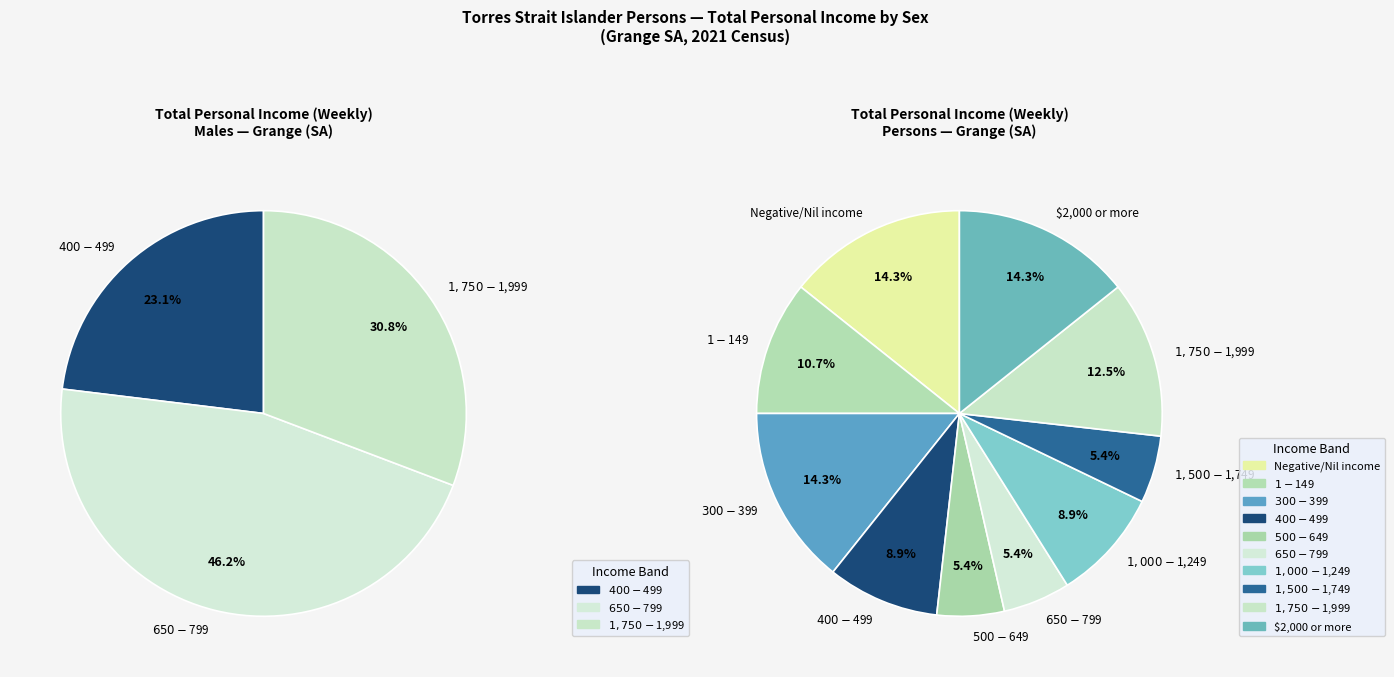

How much of the chart is everything except $500-$649?

100.0%